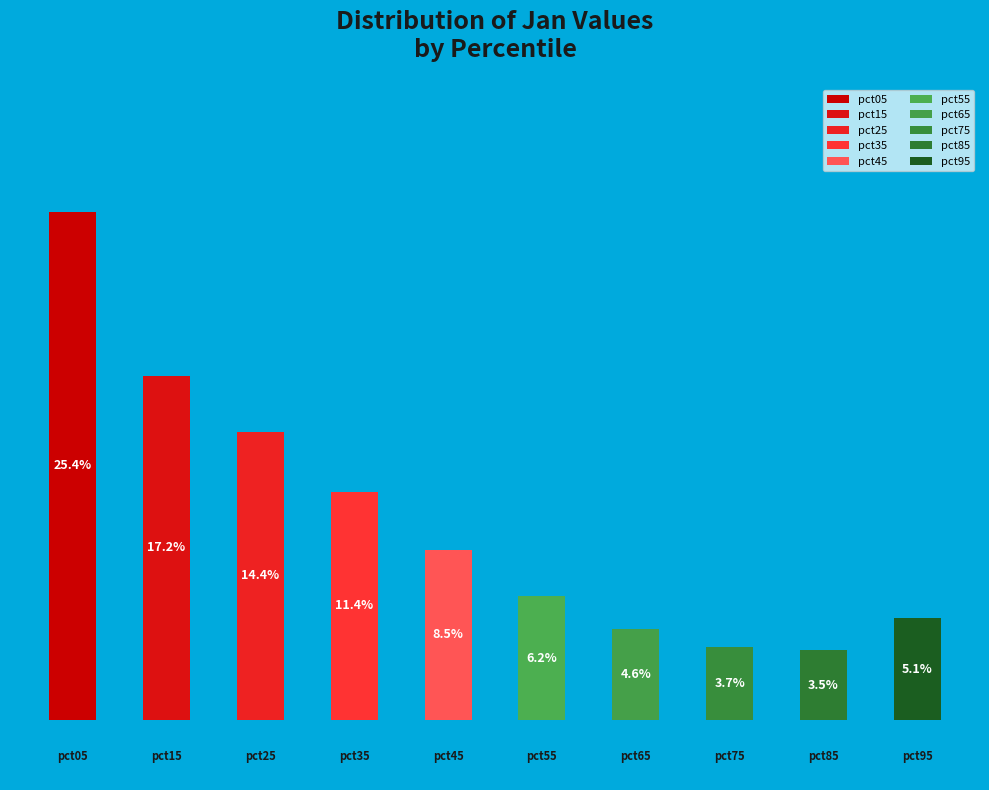

How many segments does this pie chart have?

10